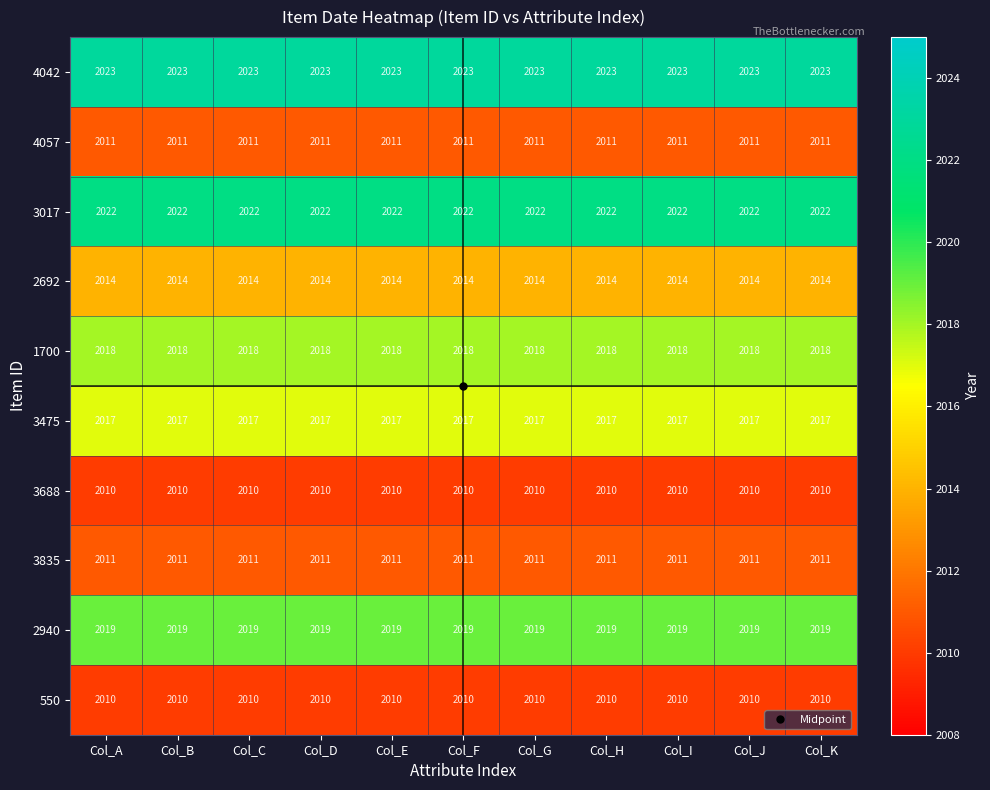

What value does the 3835 series have at Col_D?

2011